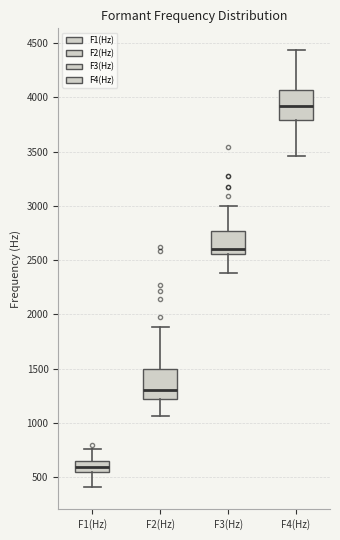

Reading left to right, transcribe this box plot: for each box, give where its median line is, the range the box spans, and where its two whiskers end, as read against the y-axis. The values are not printed on the chart, so give them approximately, as read against the axis.

F1(Hz): median 600, box 550 to 650, whiskers 400 to 750
F2(Hz): median 1300, box 1200 to 1500, whiskers 1050 to 1900
F3(Hz): median 2600, box 2550 to 2750, whiskers 2400 to 3000
F4(Hz): median 3900, box 3800 to 4050, whiskers 3450 to 4450